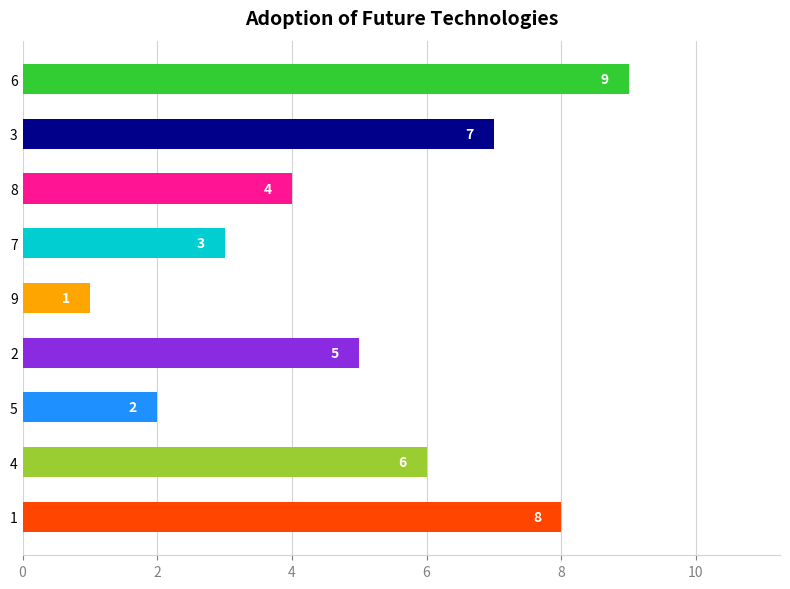

What is the average value?

5